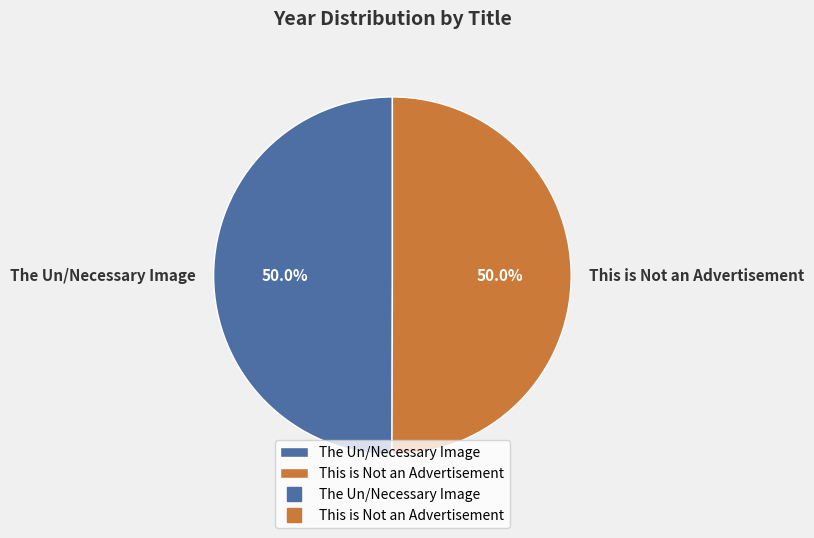

How many segments does this pie chart have?

2